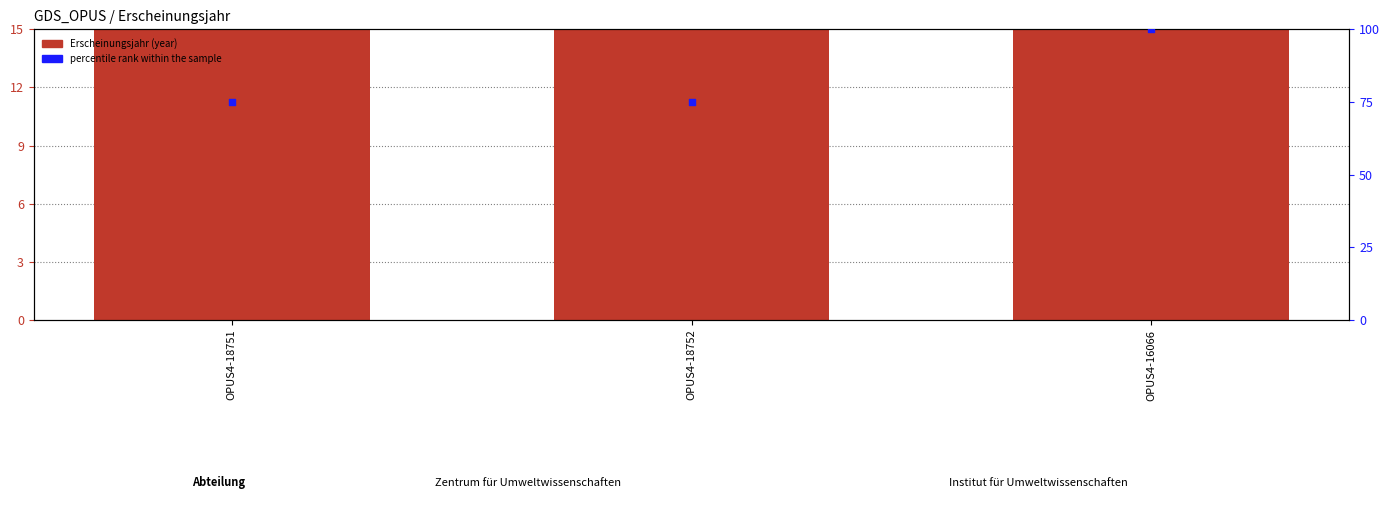

Is the value of Erscheinungsjahr (year) at OPUS4-16066 greater than the value of percentile rank within the sample at OPUS4-18751?

Yes